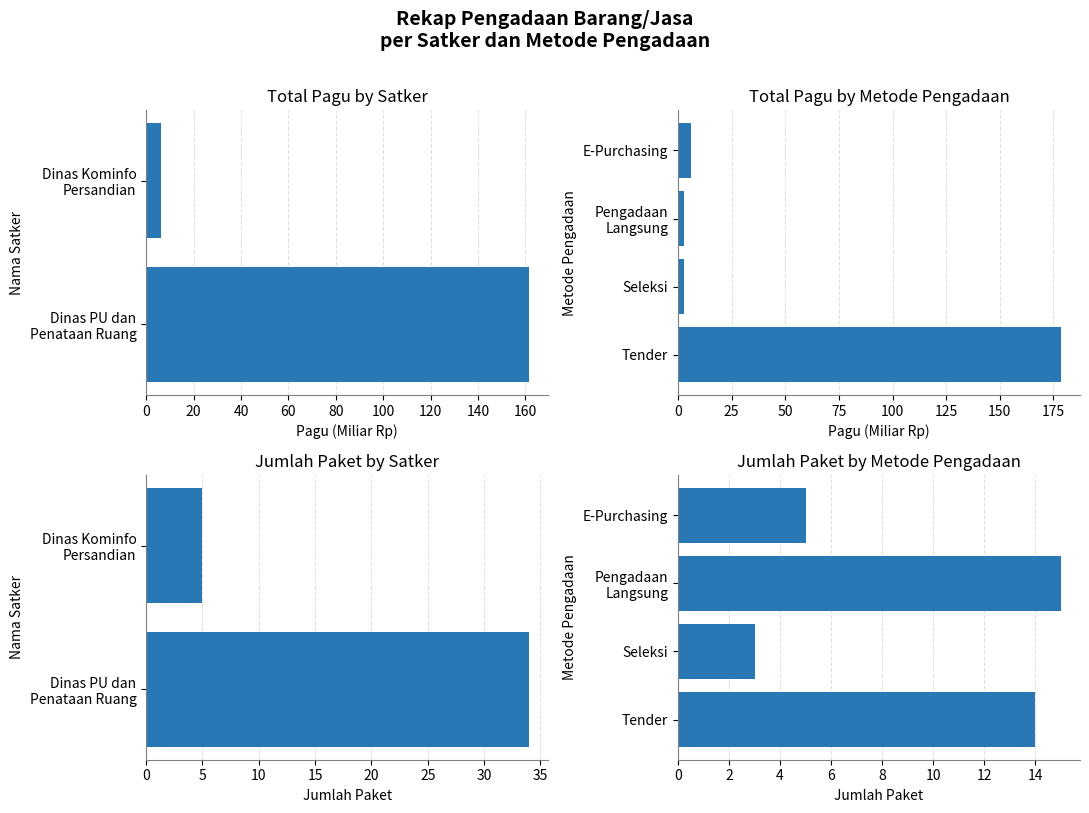

The value of Total Pagu (Miliar Rp) at Tender is 178.4. True or false?

True